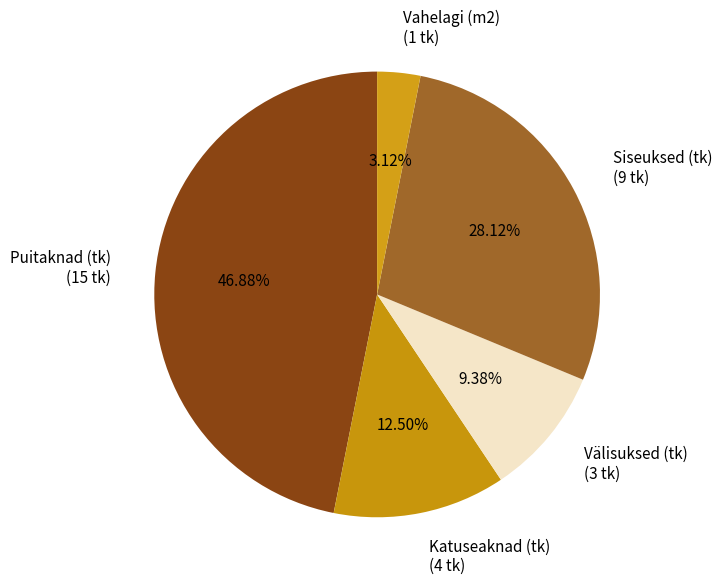

Rank the categories by value from lowest to highest.

Vahelagi (m2) (1 tk), Välisuksed (tk) (3 tk), Katuseaknad (tk) (4 tk), Siseuksed (tk) (9 tk), Puitaknad (tk) (15 tk)